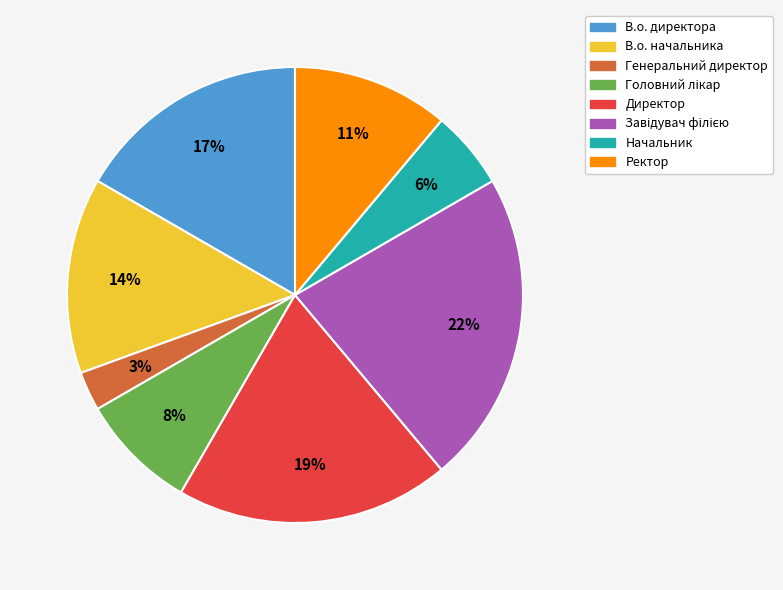

Count the number of slices in the pie.

8